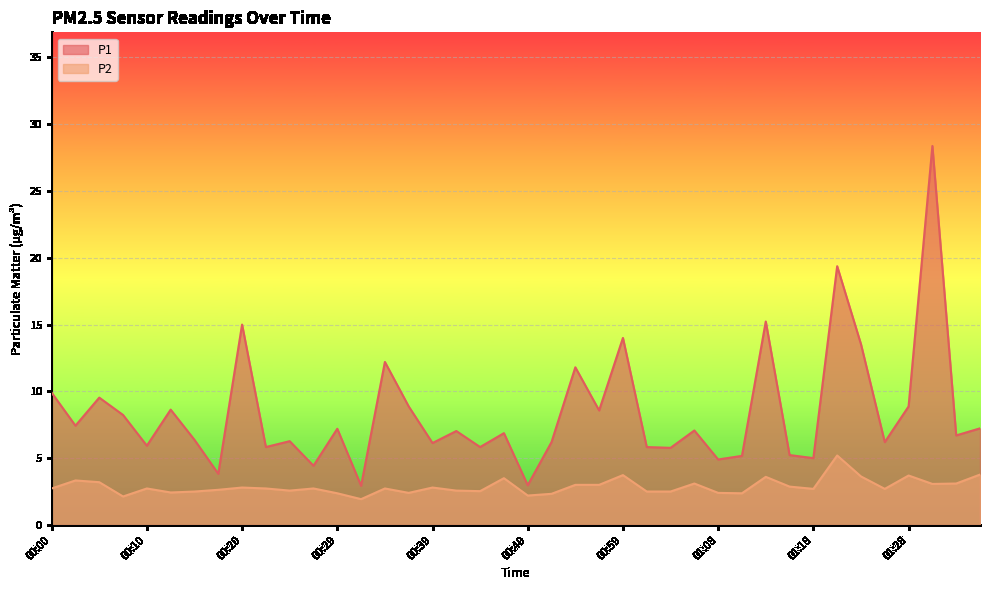

True or false: P2 and P1 cross at least once.

False